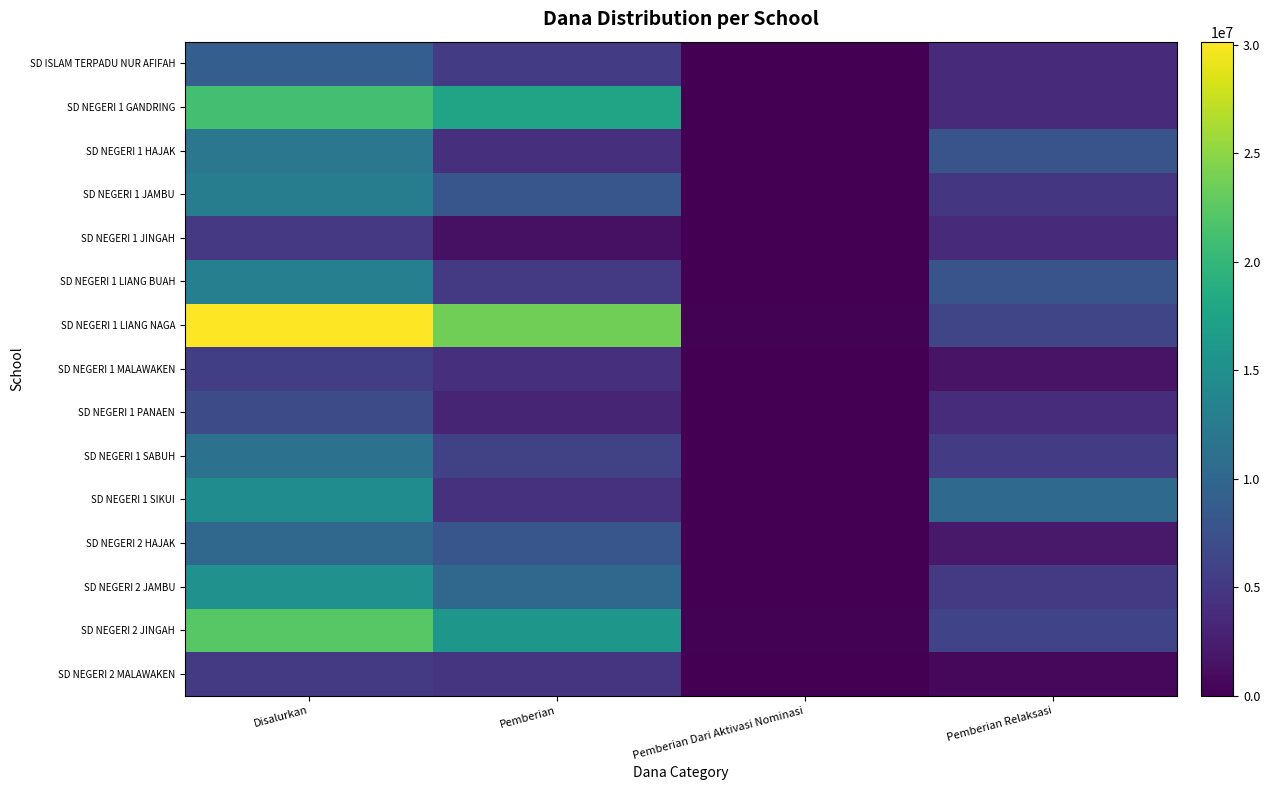

Rank the series by their maximum value, from lowest to highest.

SD NEGERI 1 JINGAH, SD NEGERI 2 MALAWAKEN, SD NEGERI 1 MALAWAKEN, SD NEGERI 1 PANAEN, SD ISLAM TERPADU NUR AFIFAH, SD NEGERI 2 HAJAK, SD NEGERI 1 SABUH, SD NEGERI 1 HAJAK, SD NEGERI 1 JAMBU, SD NEGERI 1 LIANG BUAH, SD NEGERI 1 SIKUI, SD NEGERI 2 JAMBU, SD NEGERI 1 GANDRING, SD NEGERI 2 JINGAH, SD NEGERI 1 LIANG NAGA